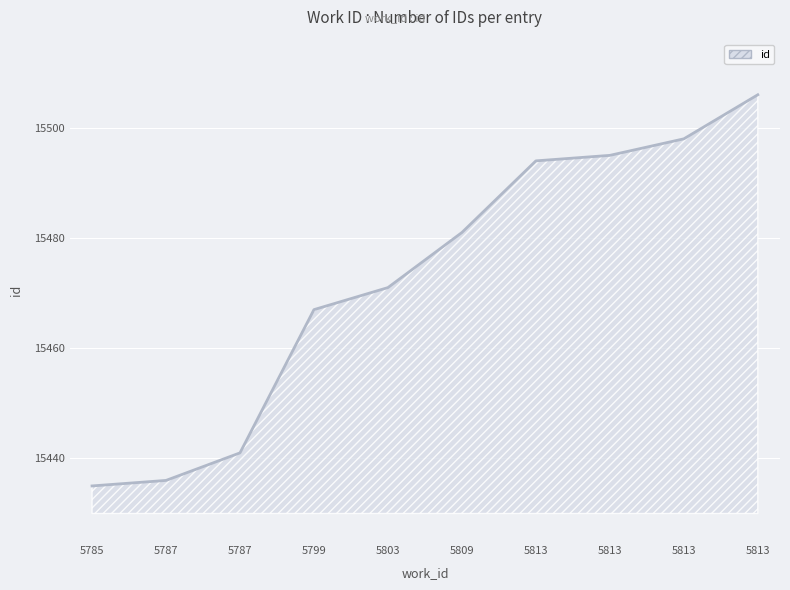

Reading left to right, what are all the values shown in this chart?

5785=15435	5787=15436	5787=15441	5799=15467	5803=15471	5809=15481	5813=15494	5813=15495	5813=15498	5813=15506